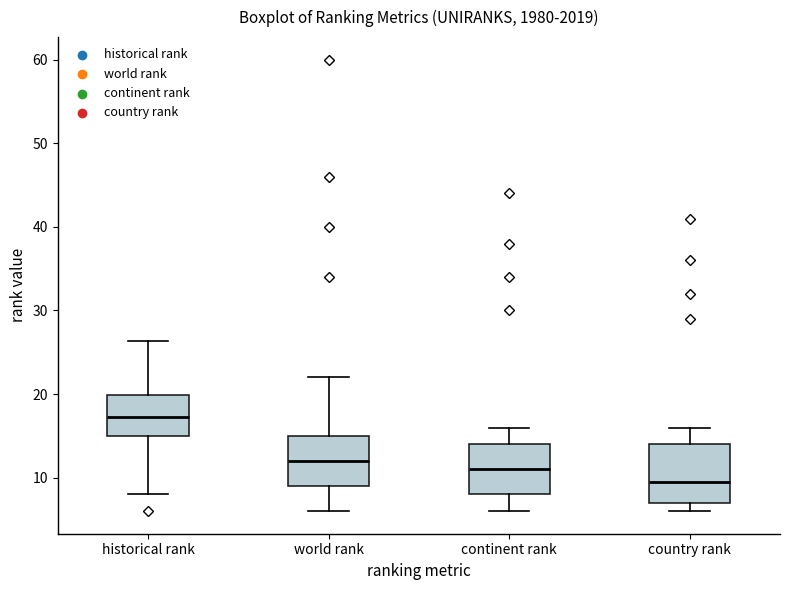

Comparing the boxes themselves (not the whiskers), which one is the tallest?

country rank